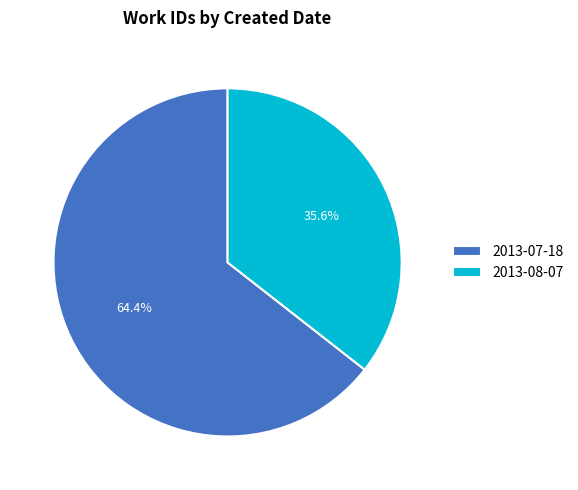

Is there a majority slice in this chart?

Yes